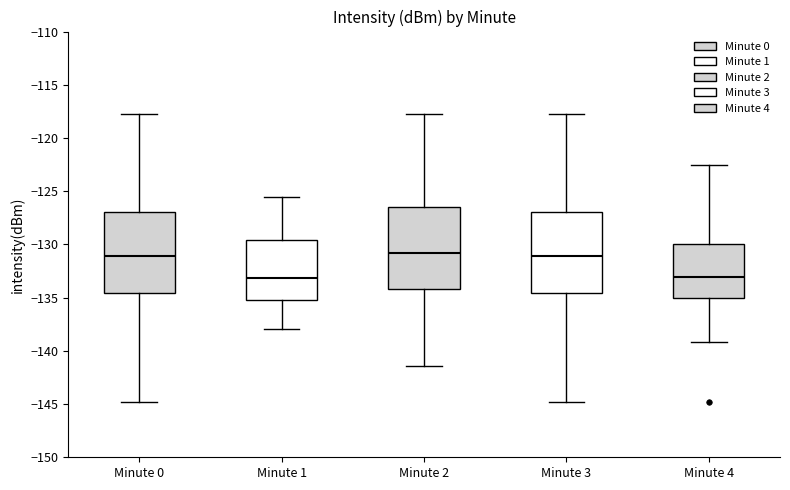

Reading left to right, transcribe this box plot: for each box, give where its median line is, the range the box spans, and where its two whiskers end, as read against the y-axis. The values are not printed on the chart, so give them approximately, as read against the axis.

Minute 0: median -131.0, box -134.5 to -127.0, whiskers -145.0 to -118.0
Minute 1: median -133.0, box -135.0 to -129.5, whiskers -138.0 to -125.5
Minute 2: median -131.0, box -134.0 to -126.5, whiskers -141.5 to -118.0
Minute 3: median -131.0, box -134.5 to -127.0, whiskers -145.0 to -118.0
Minute 4: median -133.0, box -135.0 to -130.0, whiskers -139.0 to -122.5